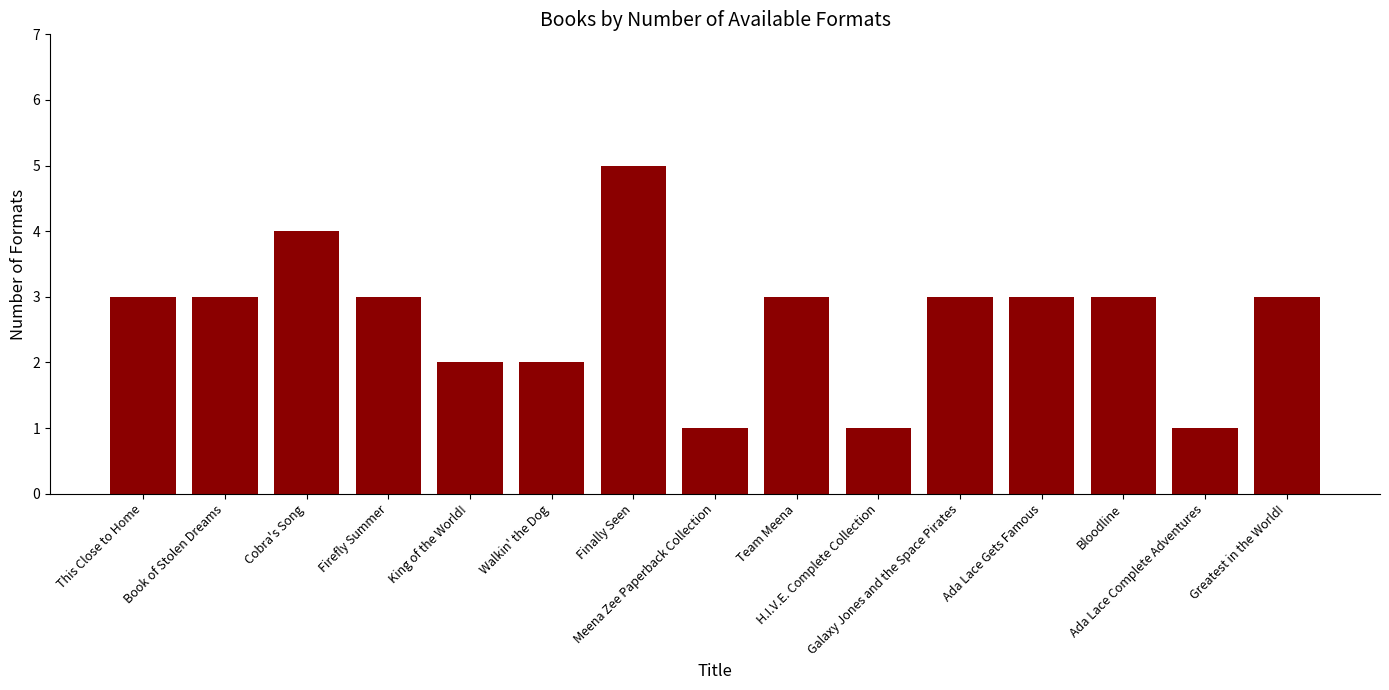

How many distinct data groups are displayed?

1